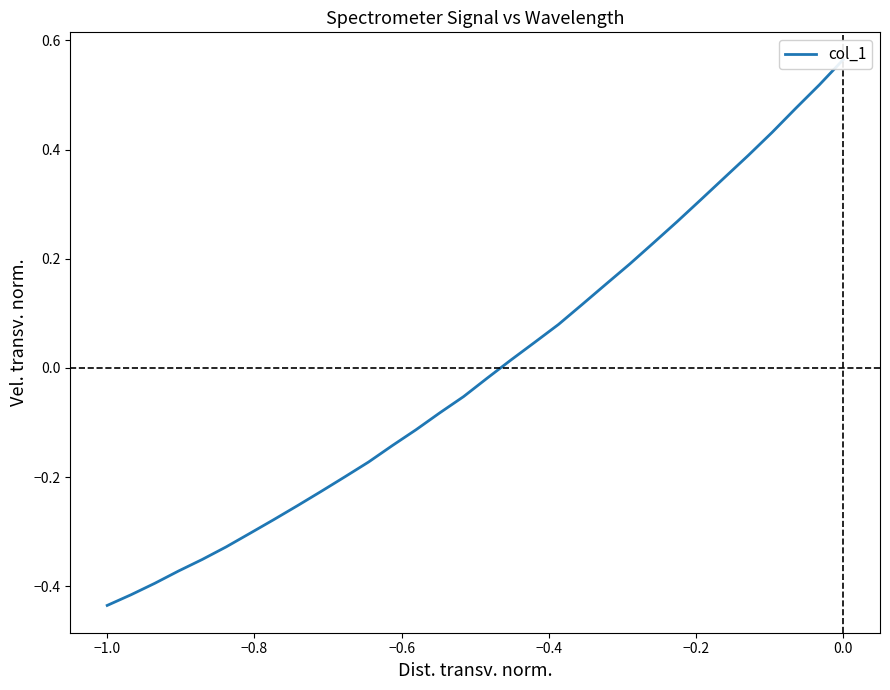

Is it true that the value at 11 is -0.1?

False